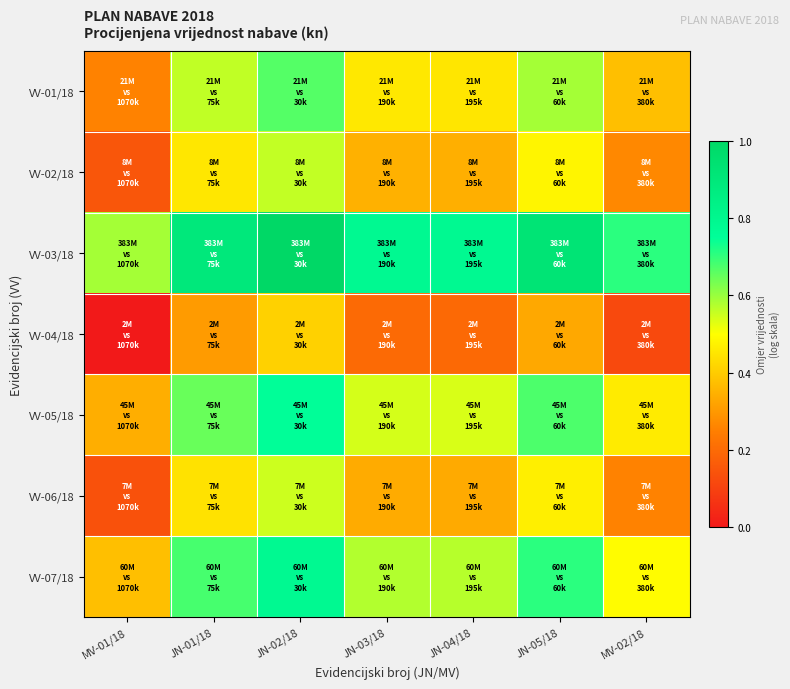

At MV-01/18, list the series in order from largest to smallest.

VV-03/18, VV-07/18, VV-05/18, VV-01/18, VV-02/18, VV-06/18, VV-04/18